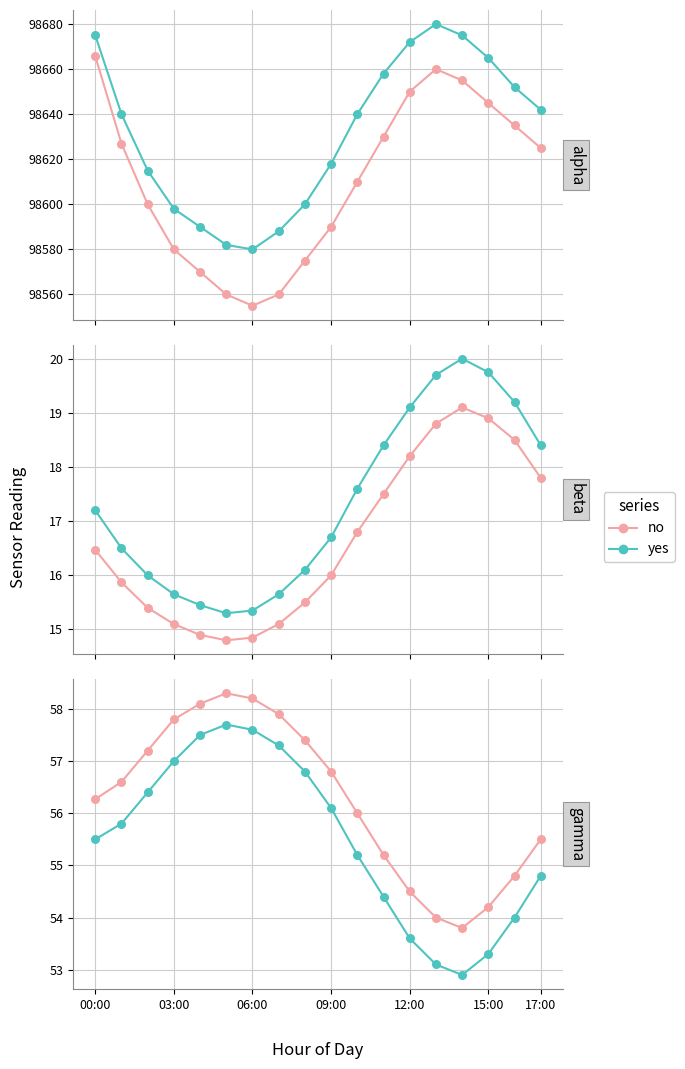

At how many categories does at least one series exceed 55?

13